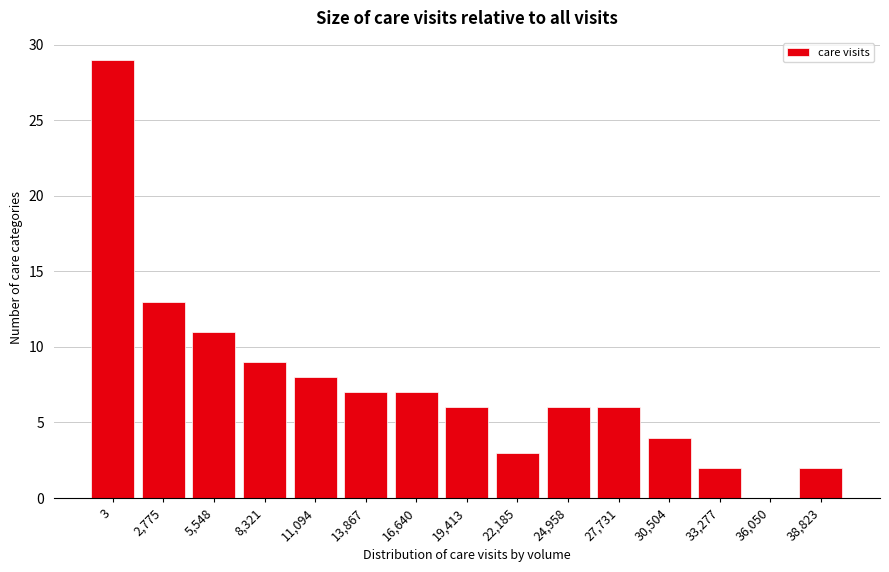

Reading right to left, transcribe all the data shown in this chart.

38,823=2	36,050=0	33,277=2	30,504=4	27,731=6	24,958=6	22,185=3	19,413=6	16,640=7	13,867=7	11,094=8	8,321=9	5,548=11	2,775=13	3=29